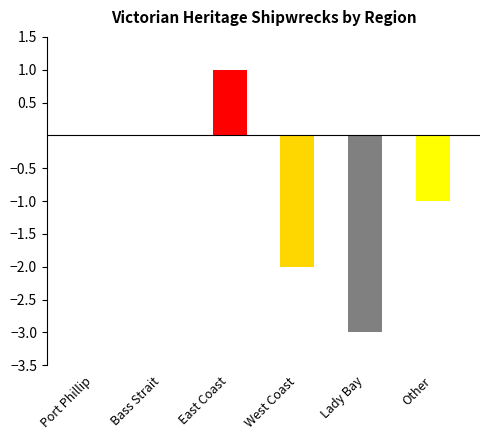

The chart shows a value of 5 at West Coast. True or false?

False